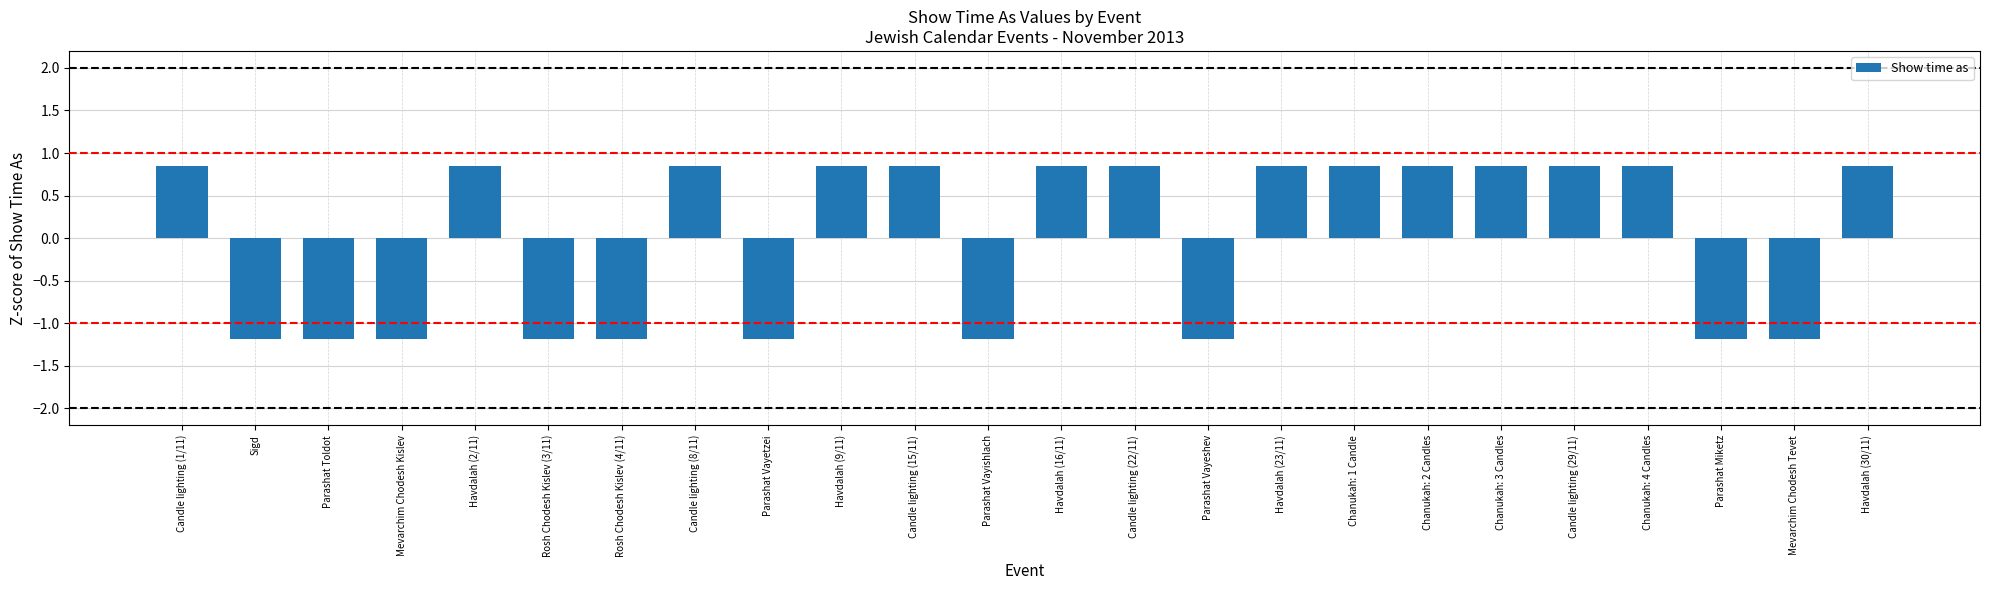

What is the sum of the values at Candle lighting (22/11) and Rosh Chodesh Kislev (3/11)?

-0.3